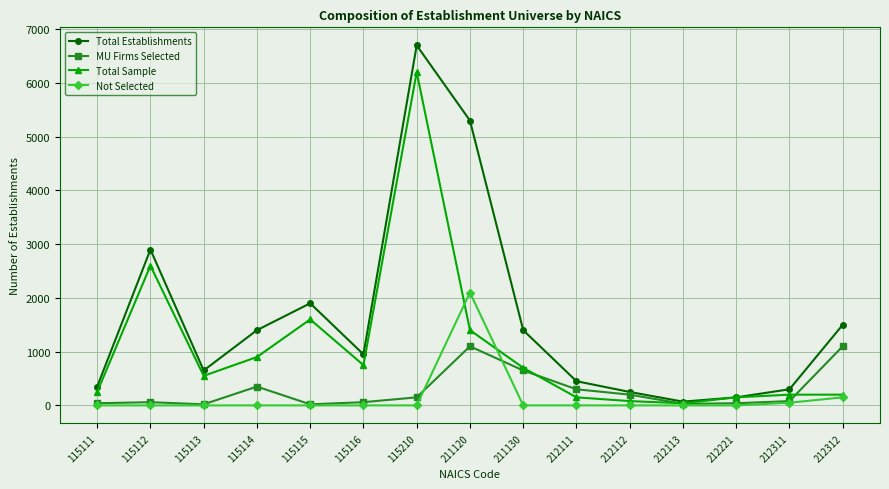

List the series in order of their peak value, highest first.

Total Establishments, Total Sample, Not Selected, MU Firms Selected